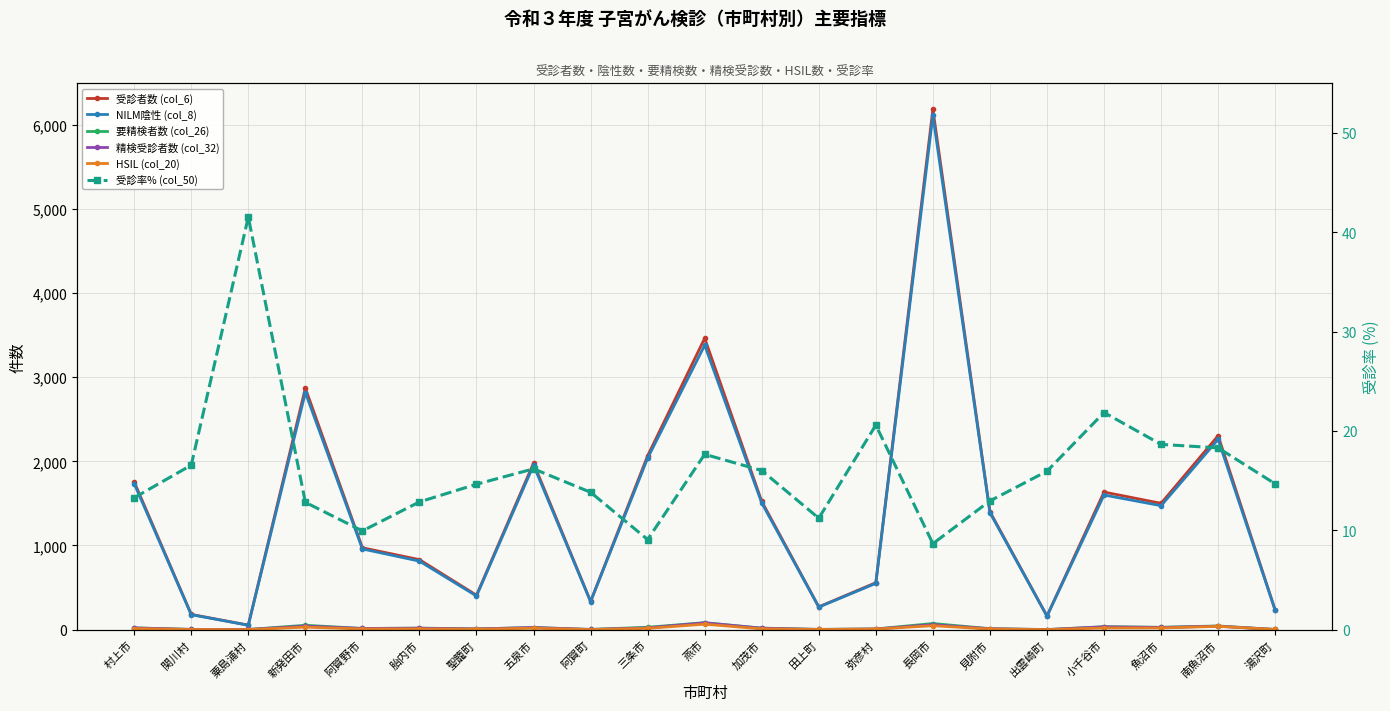

Reading left to right, list all the values displayed in this chart.

受診者数 (col_6): 村上市=1756.0	関川村=181.0	粟島浦村=54.0	新発田市=2870.0	阿賀野市=973.0	胎内市=832.0	聖籠町=409.0	五泉市=1979.0	阿賀町=336.0	三条市=2066.0	燕市=3463.0	加茂市=1524.0	田上町=271.0	弥彦村=558.0	長岡市=6183.0	見附市=1401.0	出雲崎町=162.0	小千谷市=1635.0	魚沼市=1501.0	南魚沼市=2305.0	湯沢町=232.0
NILM陰性 (col_8): 村上市=1735.0	関川村=178.0	粟島浦村=52.0	新発田市=2818.0	阿賀野市=959.0	胎内市=814.0	聖籠町=400.0	五泉市=1954.0	阿賀町=333.0	三条市=2038.0	燕市=3380.0	加茂市=1506.0	田上町=268.0	弥彦村=550.0	長岡市=6110.0	見附市=1390.0	出雲崎町=161.0	小千谷市=1600.0	魚沼市=1473.0	南魚沼市=2261.0	湯沢町=230.0
要精検者数 (col_26): 村上市=21.0	関川村=3.0	粟島浦村=2.0	新発田市=52.0	阿賀野市=14.0	胎内市=18.0	聖籠町=9.0	五泉市=25.0	阿賀町=3.0	三条市=28.0	燕市=83.0	加茂市=18.0	田上町=3.0	弥彦村=8.0	長岡市=73.0	見附市=11.0	出雲崎町=1.0	小千谷市=35.0	魚沼市=28.0	南魚沼市=44.0	湯沢町=2.0
精検受診者数 (col_32): 村上市=20.0	関川村=3.0	粟島浦村=2.0	新発田市=42.0	阿賀野市=14.0	胎内市=17.0	聖籠町=8.0	五泉市=25.0	阿賀町=2.0	三条市=21.0	燕市=80.0	加茂市=17.0	田上町=3.0	弥彦村=8.0	長岡市=59.0	見附市=11.0	出雲崎町=1.0	小千谷市=33.0	魚沼市=26.0	南魚沼市=41.0	湯沢町=2.0
HSIL (col_20): 村上市=13.0	関川村=1.0	粟島浦村=0.0	新発田市=30.0	阿賀野市=8.0	胎内市=9.0	聖籠町=5.0	五泉市=17.0	阿賀町=1.0	三条市=15.0	燕市=65.0	加茂市=9.0	田上町=2.0	弥彦村=6.0	長岡市=47.0	見附市=7.0	出雲崎町=0.0	小千谷市=20.0	魚沼市=20.0	南魚沼市=39.0	湯沢町=2.0
受診率% (col_50): 村上市=13.3	関川村=16.6	粟島浦村=41.5	新発田市=12.8	阿賀野市=9.9	胎内市=12.9	聖籠町=14.6	五泉市=16.2	阿賀町=13.8	三条市=9.1	燕市=17.6	加茂市=16.0	田上町=11.2	弥彦村=20.6	長岡市=8.7	見附市=13.0	出雲崎町=15.9	小千谷市=21.9	魚沼市=18.6	南魚沼市=18.3	湯沢町=14.7